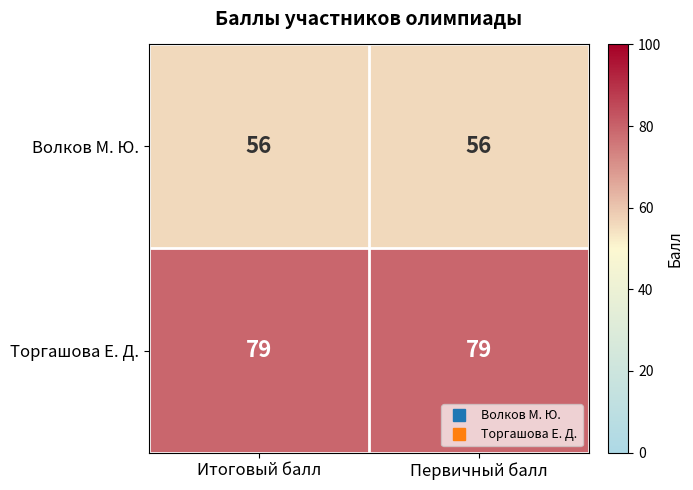

What is the total value across all series at Итоговый балл?

135